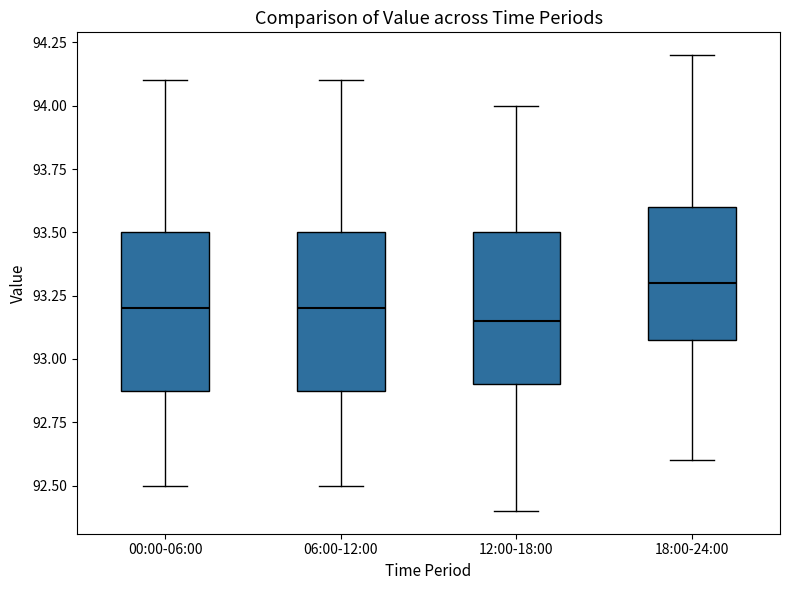

Reading left to right, read every box against the y-axis: the position of its median line, the range the box covers, and the ends of its whiskers. The values are not printed on the chart, so give them approximately, as read against the axis.

00:00-06:00: median 93.20, box 92.90 to 93.50, whiskers 92.50 to 94.10
06:00-12:00: median 93.20, box 92.90 to 93.50, whiskers 92.50 to 94.10
12:00-18:00: median 93.15, box 92.90 to 93.50, whiskers 92.40 to 94.00
18:00-24:00: median 93.30, box 93.10 to 93.60, whiskers 92.60 to 94.20